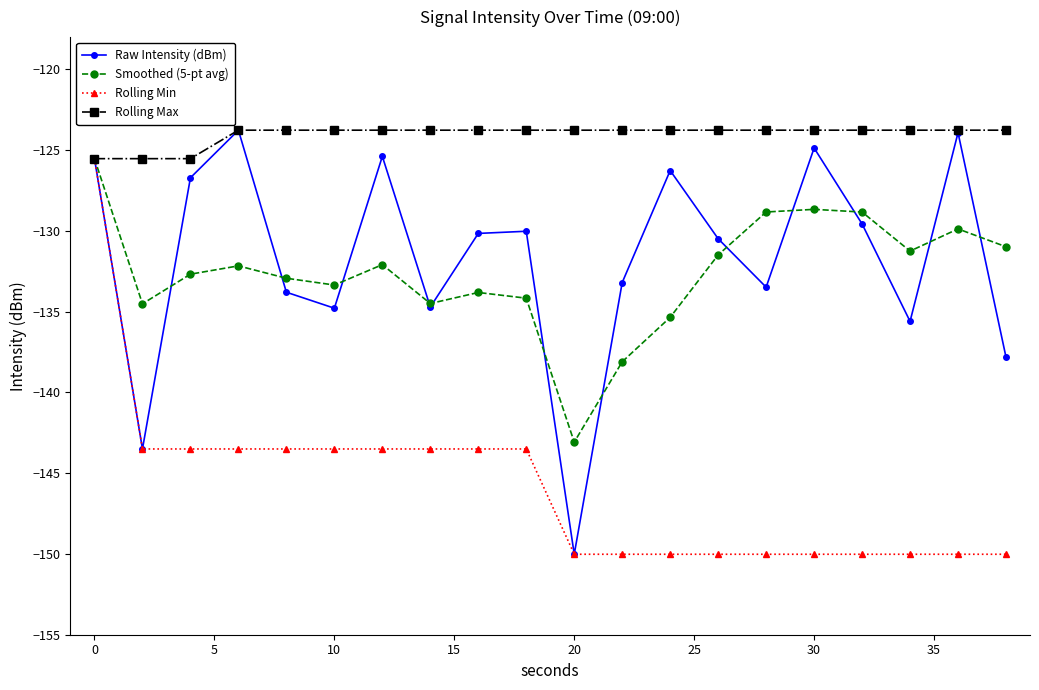

What is the minimum value shown in the chart?

-150.0